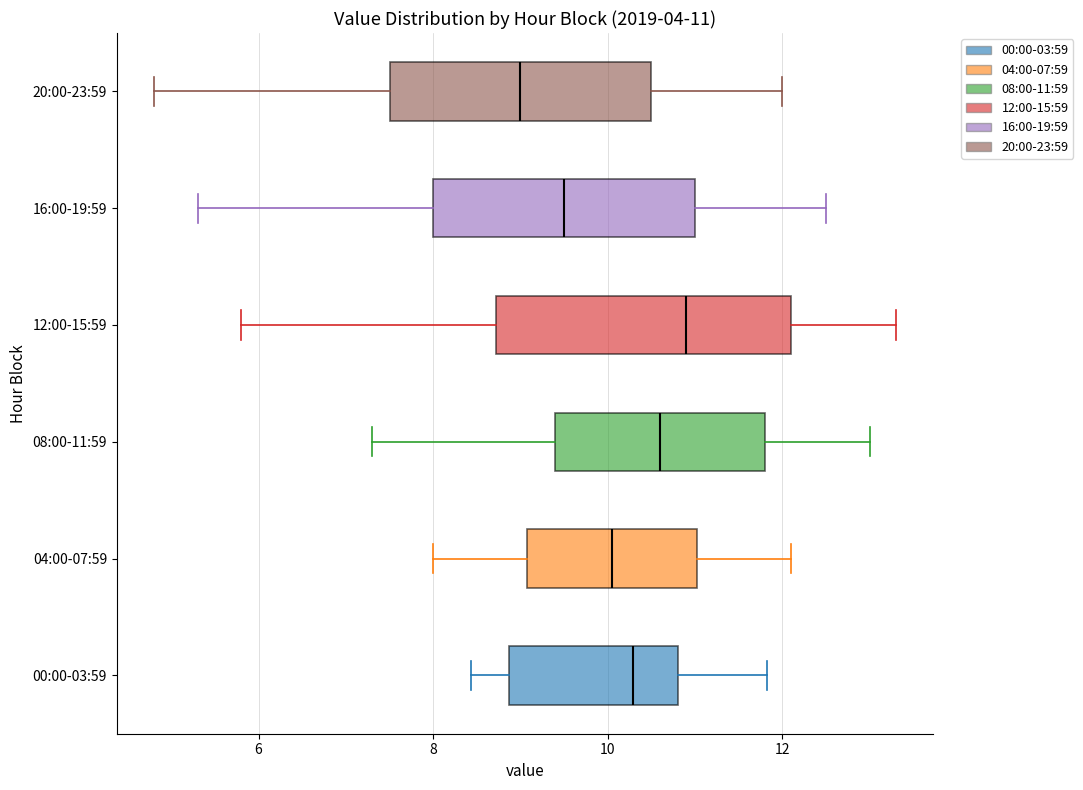

Which box's median line is the furthest to the left?

20:00-23:59